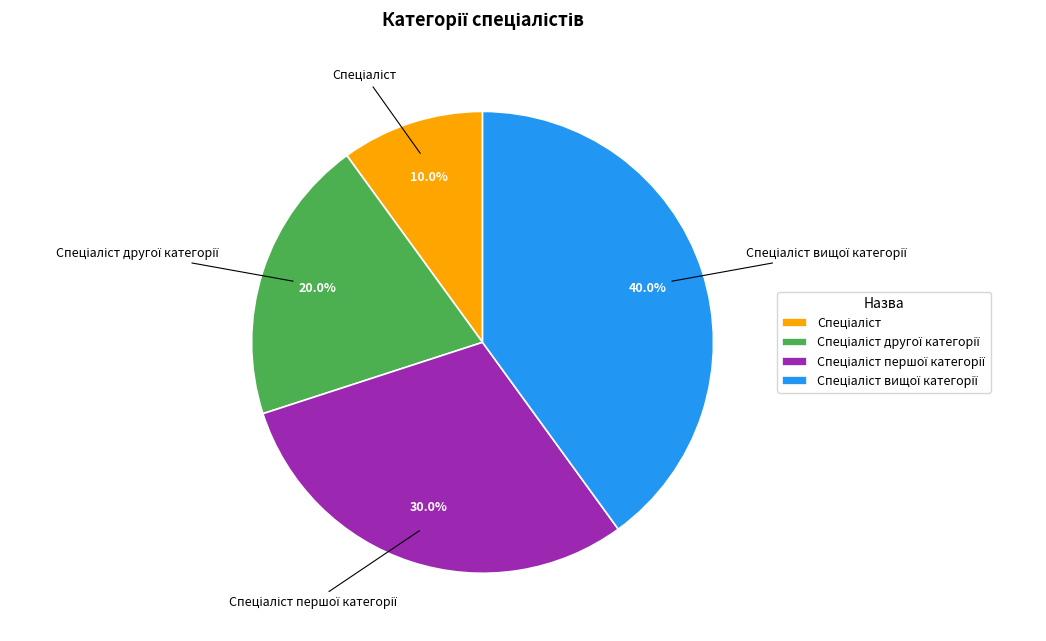

Count the number of slices in the pie.

4